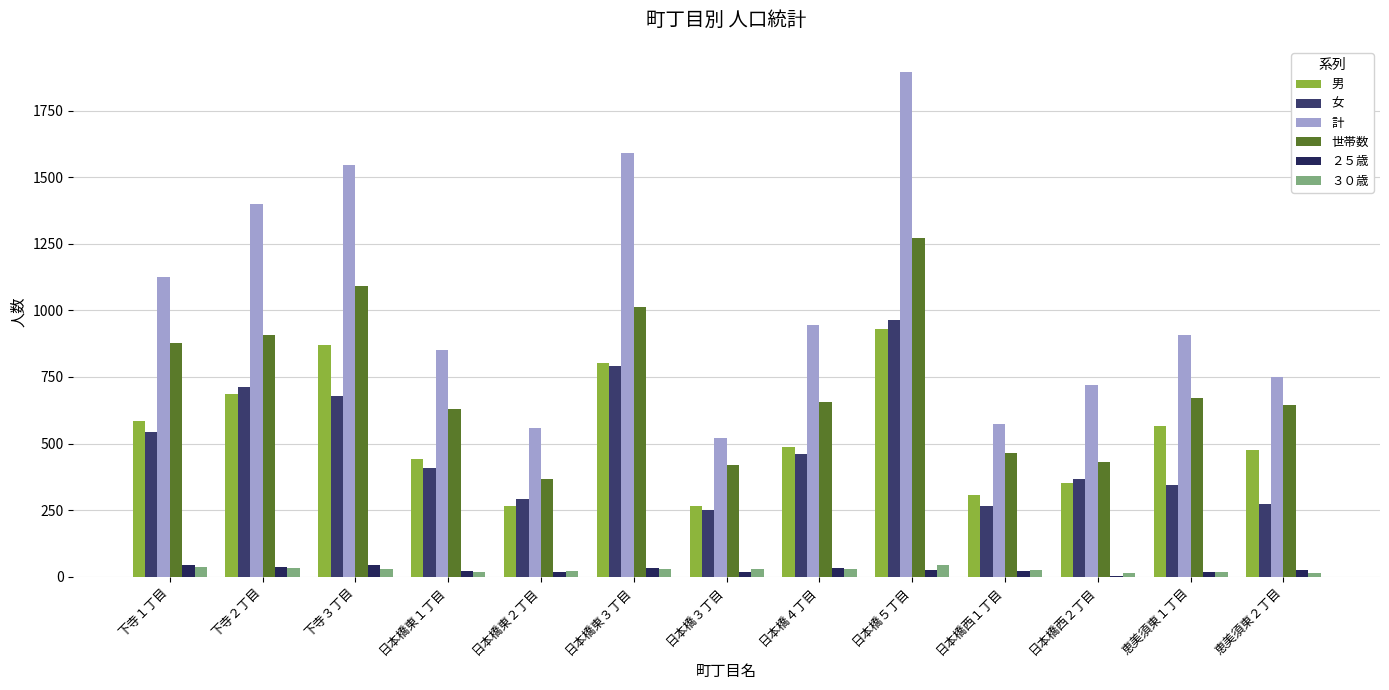

What is the label of the 5th bar from the right?

日本橋５丁目